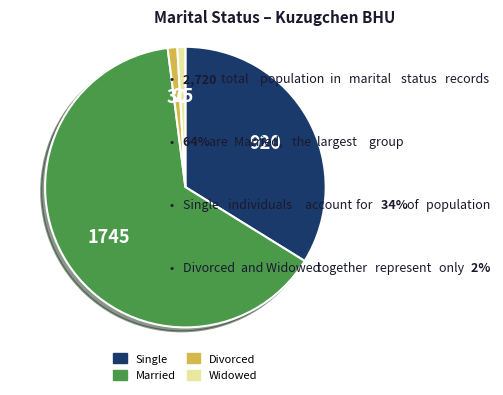

Is the sum of Divorced and Married greater than half?

Yes